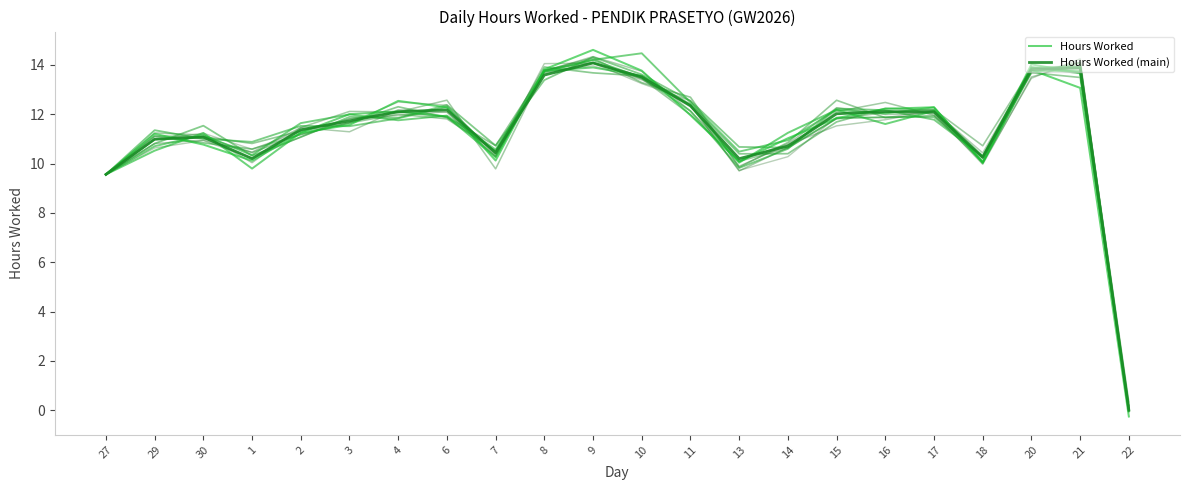

True or false: Hours Worked has a value of 11.2 at 29.

True